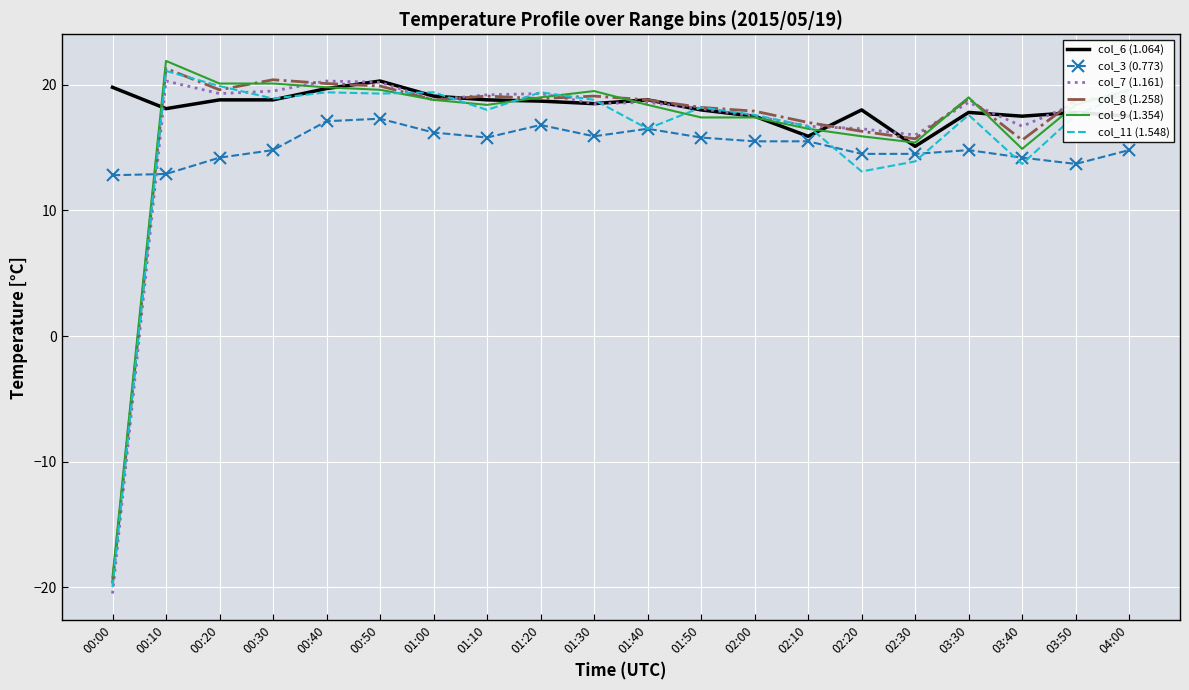

Read the col_7 (1.161) value at 00:20.

19.3